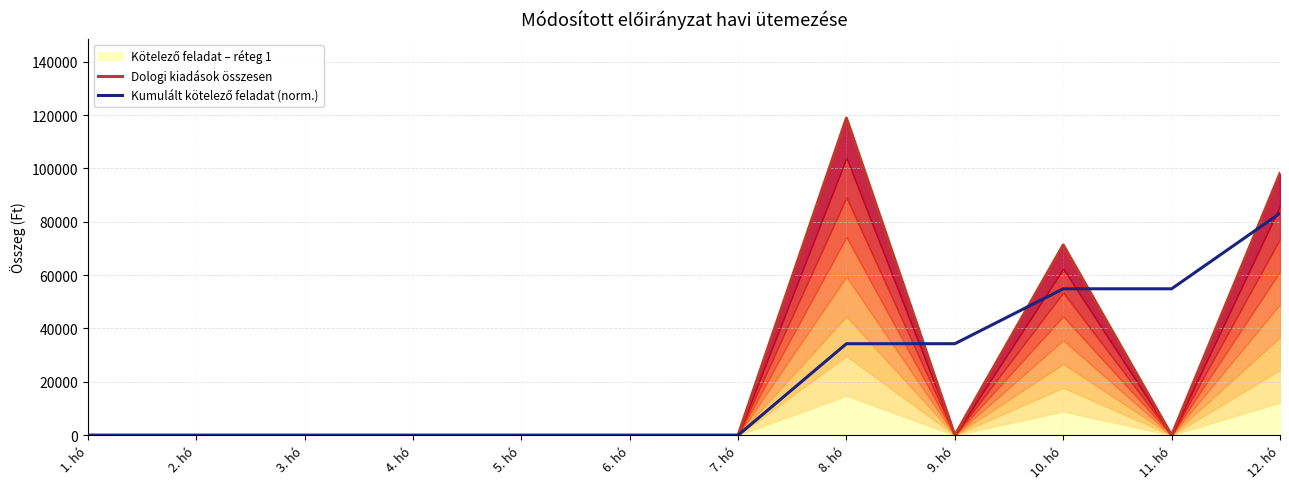

What is the maximum value shown in the chart?

118845.0